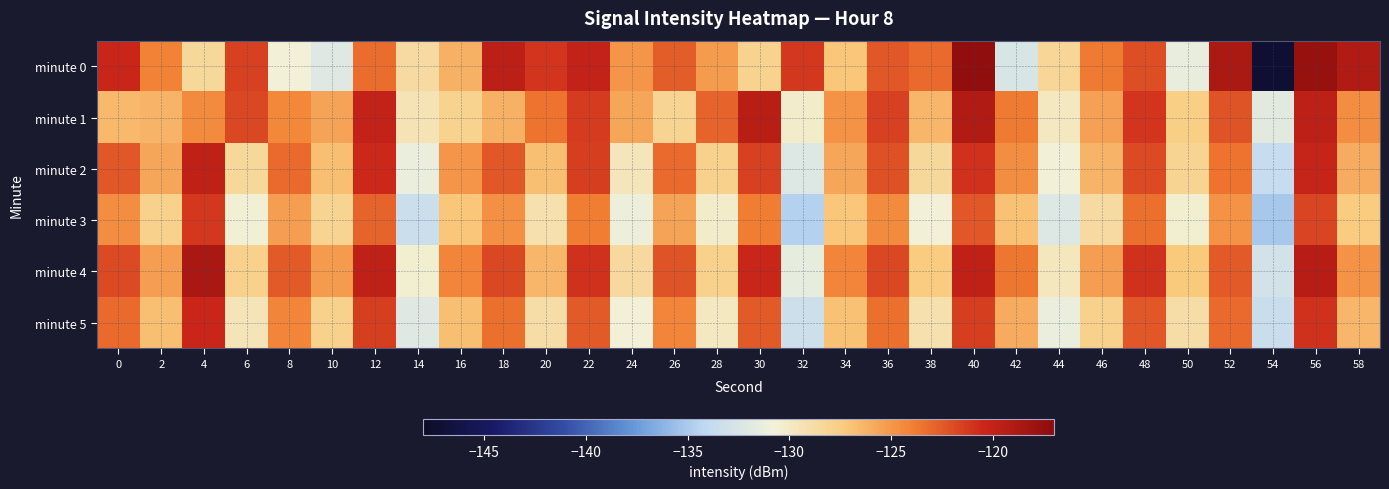

Reading left to right, what are all the values shown in this chart?

minute 0: 0=-120.3	2=-124.1	4=-128.5	6=-121.6	8=-130.7	10=-132.1	12=-123.2	14=-128.7	16=-126.1	18=-119.6	20=-121.1	22=-120.0	24=-124.9	26=-122.7	28=-125.1	30=-128.0	32=-121.2	34=-127.2	36=-122.4	38=-123.1	40=-117.3	42=-132.6	44=-128.4	46=-123.7	48=-122.1	50=-131.4	52=-118.7	54=-147.2	56=-117.6	58=-119.0
minute 1: 0=-126.5	2=-126.2	4=-124.4	6=-121.8	8=-124.4	10=-125.6	12=-120.0	14=-129.4	16=-127.9	18=-126.2	20=-123.5	22=-121.3	24=-125.7	26=-128.1	28=-122.9	30=-119.5	32=-130.2	34=-124.8	36=-121.6	38=-126.3	40=-119.0	42=-123.7	44=-129.9	46=-125.4	48=-121.1	50=-127.7	52=-122.2	54=-131.9	56=-119.8	58=-124.6
minute 2: 0=-122.3	2=-125.7	4=-119.9	6=-128.4	8=-123.1	10=-126.8	12=-120.6	14=-131.2	16=-124.9	18=-122.3	20=-126.8	22=-121.5	24=-129.7	26=-123.1	28=-127.9	30=-121.6	32=-132.2	34=-125.7	36=-122.1	38=-128.4	40=-120.9	42=-124.6	44=-130.8	46=-126.2	48=-121.9	50=-128.1	52=-123.5	54=-133.7	56=-120.2	58=-125.9
minute 3: 0=-124.6	2=-127.9	4=-121.2	6=-130.7	8=-125.3	10=-128.1	12=-122.9	14=-133.4	16=-127.1	18=-124.7	20=-129.2	22=-123.9	24=-131.1	26=-125.6	28=-130.2	30=-123.9	32=-134.6	34=-127.1	36=-124.5	38=-130.8	40=-122.3	42=-126.9	44=-132.2	46=-128.7	48=-123.3	50=-130.4	52=-124.8	54=-135.1	56=-121.7	58=-127.3
minute 4: 0=-121.9	2=-125.3	4=-118.7	6=-127.9	8=-122.6	10=-125.2	12=-119.9	14=-130.6	16=-124.2	18=-121.8	20=-126.3	22=-120.9	24=-128.6	26=-122.2	28=-127.9	30=-120.3	32=-131.6	34=-124.2	36=-121.8	38=-127.3	40=-119.9	42=-123.6	44=-129.8	46=-125.3	48=-120.9	50=-127.2	52=-122.6	54=-132.9	56=-119.3	58=-124.8
minute 5: 0=-123.1	2=-126.8	4=-120.3	6=-129.6	8=-124.2	10=-127.9	12=-121.5	14=-132.1	16=-126.8	18=-123.3	20=-128.9	22=-122.6	24=-130.8	26=-124.2	28=-129.9	30=-122.6	32=-133.2	34=-126.9	36=-123.3	38=-129.1	40=-121.5	42=-125.9	44=-131.2	46=-127.8	48=-122.3	50=-128.9	52=-123.1	54=-133.6	56=-120.9	58=-126.3